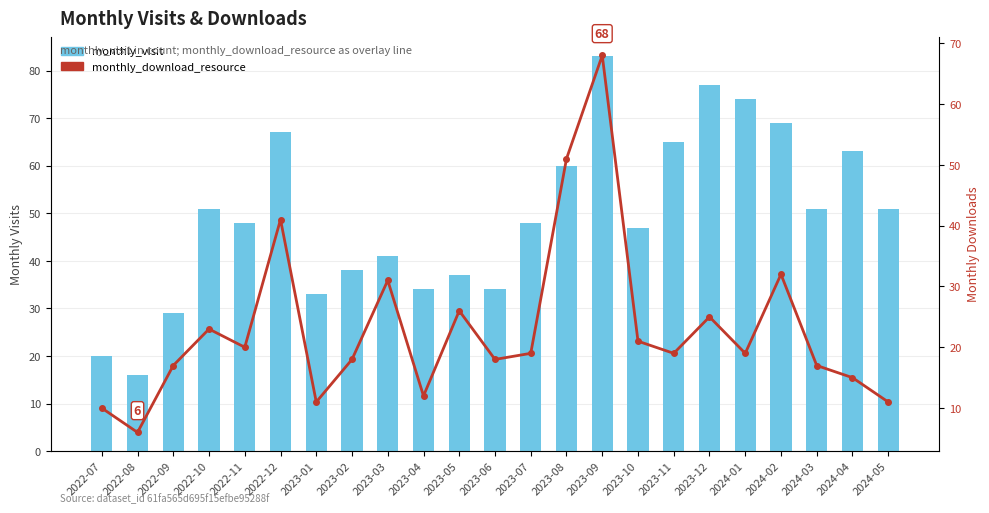

Is it true that monthly_download_resource equals 41 at 2022-12?

True